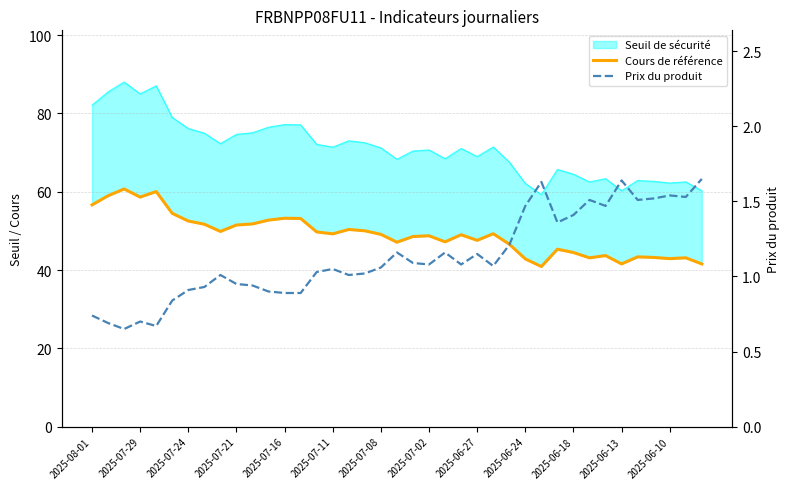

Which has a higher value, 16 or 2025-07-08?

2025-07-08